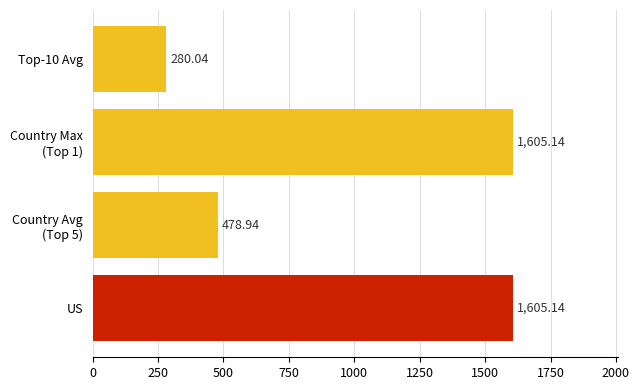

What is the difference between the maximum and minimum values?

1325.1